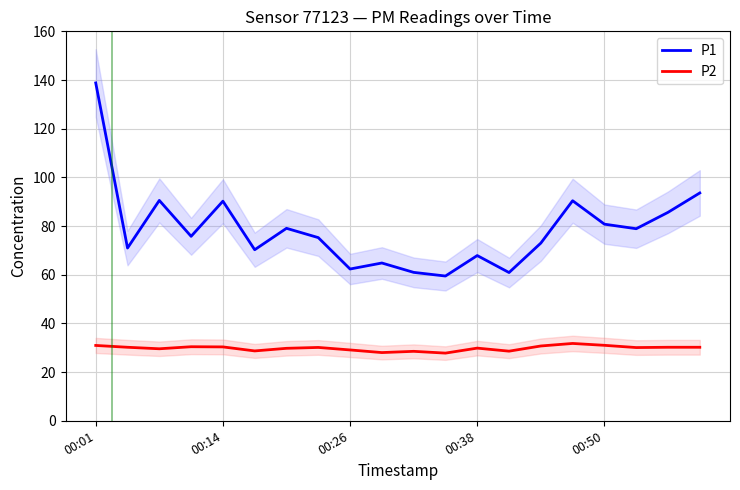

What is the value of the P1 point at the 13th from the left?

67.9